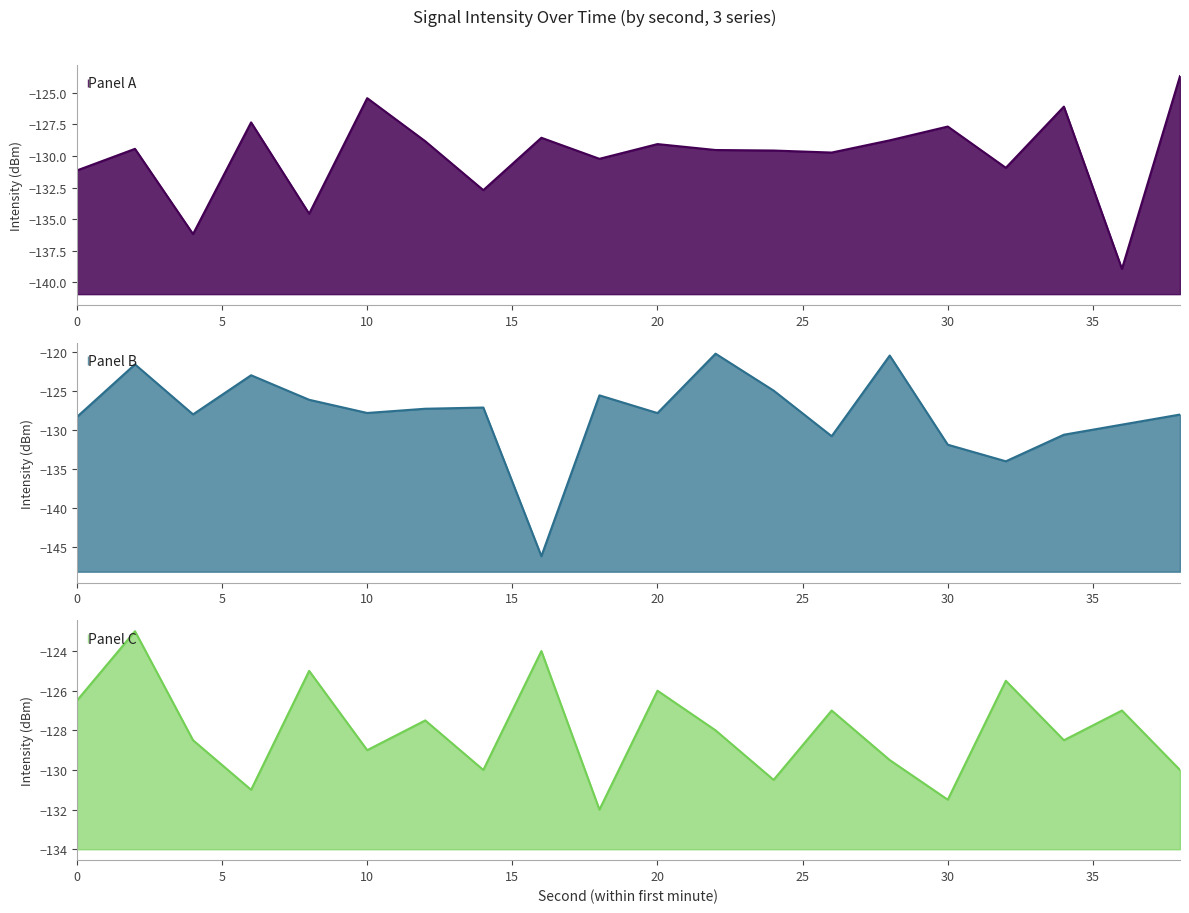

Is it true that Avg intensity per minute (20-29 min) equals -129.5 at 28?

True